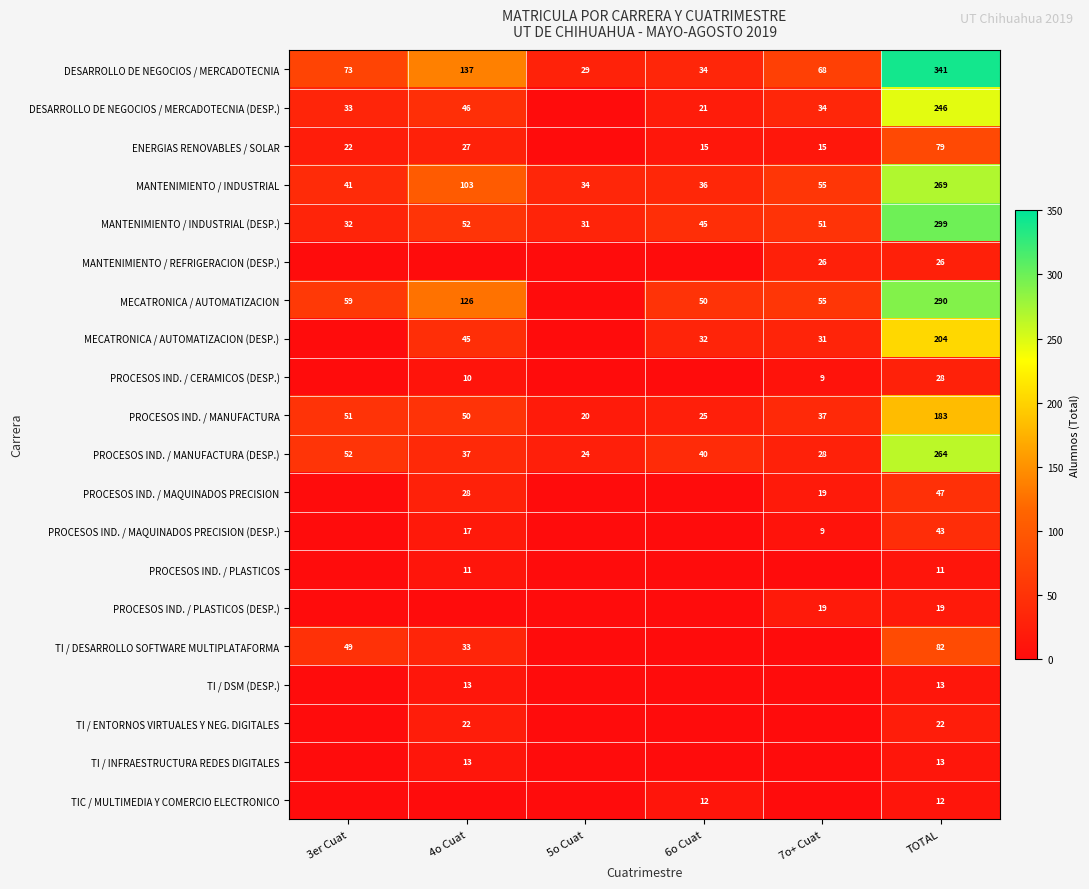

At which category is the sum across all series the highest?

TOTAL